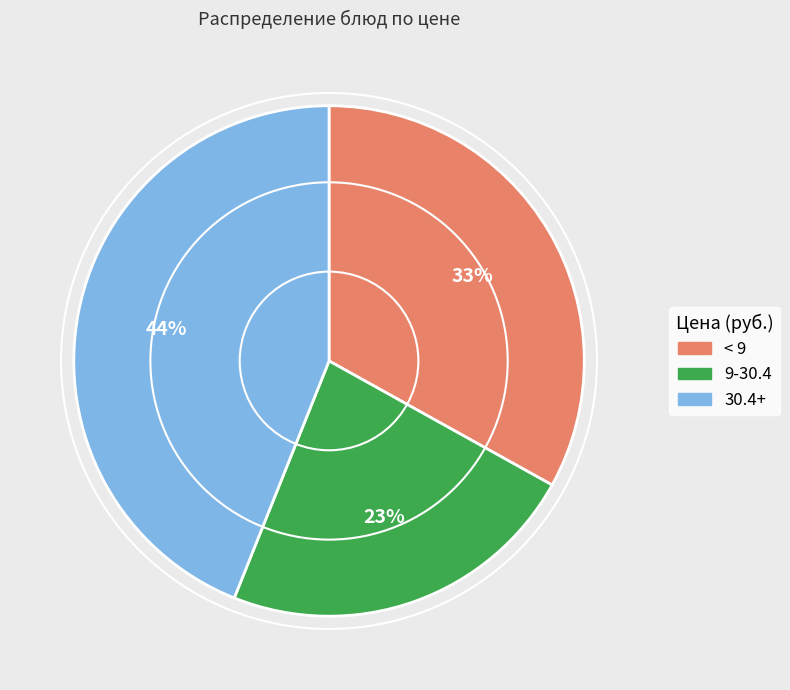

Is there any slice that represents more than half of the pie?

No